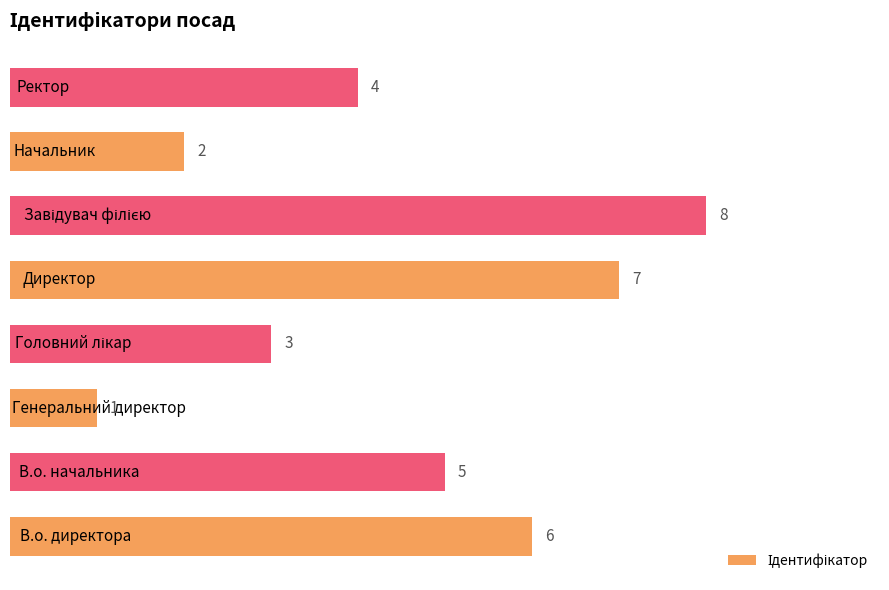

What is the difference between the second highest and minimum values?

6